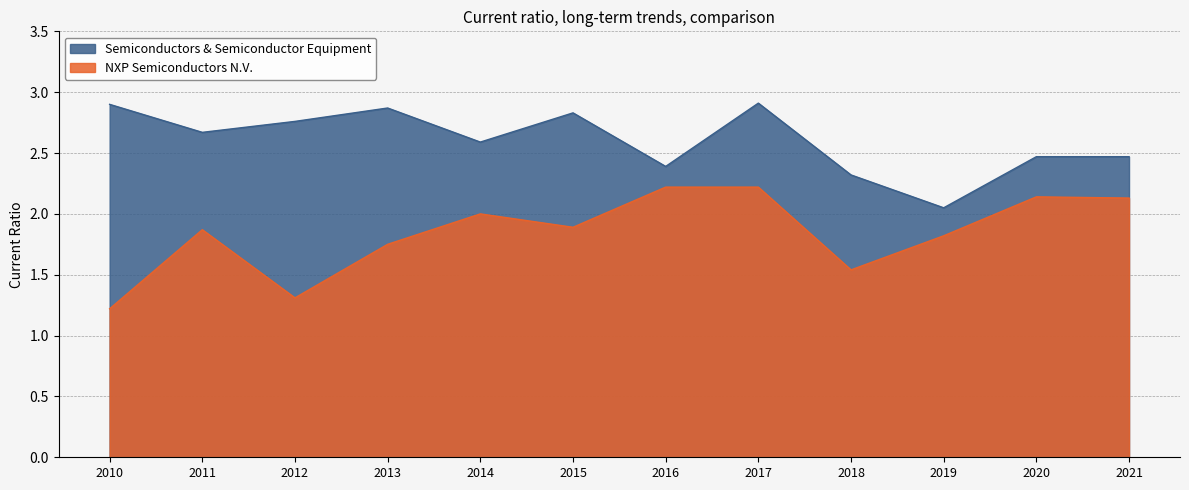

What is the sum of the NXP Semiconductors N.V. values at 2011 and 2010?

3.1